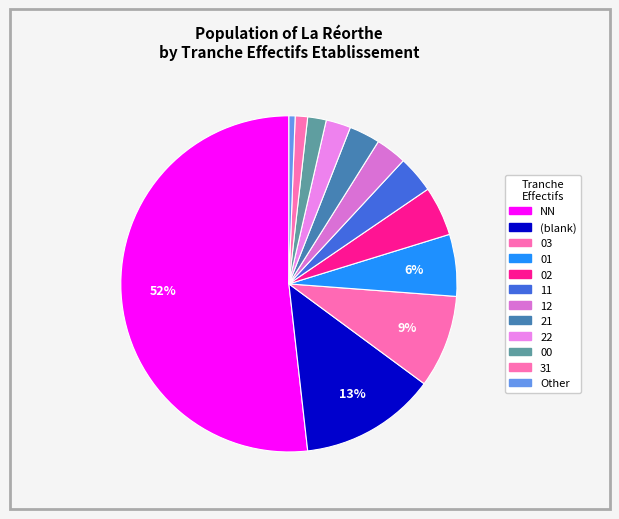

How many segments does this pie chart have?

12